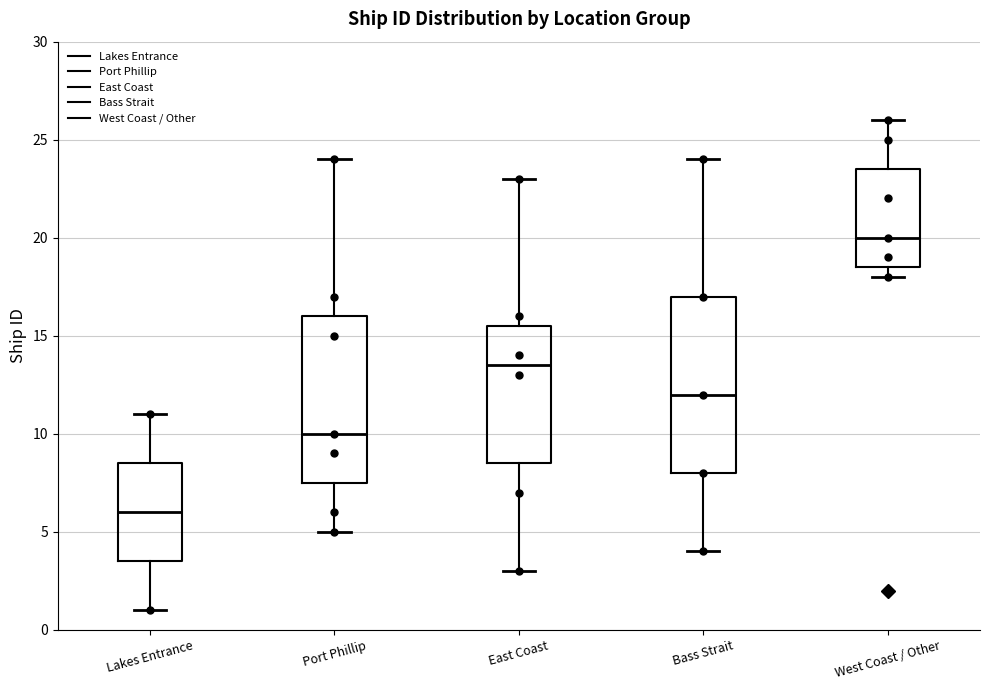

Reading left to right, read every box against the y-axis: the position of its median line, the range the box covers, and the ends of its whiskers. The values are not printed on the chart, so give them approximately, as read against the axis.

Lakes Entrance: median 6.0, box 3.5 to 8.5, whiskers 1.0 to 11.0
Port Phillip: median 10.0, box 7.5 to 16.0, whiskers 5.0 to 24.0
East Coast: median 13.5, box 8.5 to 15.5, whiskers 3.0 to 23.0
Bass Strait: median 12.0, box 8.0 to 17.0, whiskers 4.0 to 24.0
West Coast / Other: median 20.0, box 18.5 to 23.5, whiskers 18.0 to 26.0